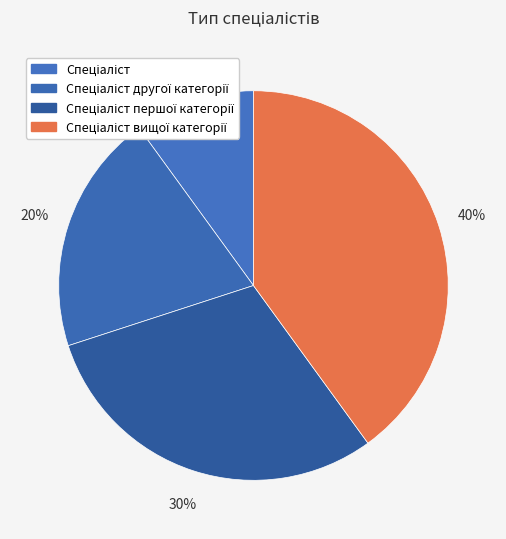

Which category has the biggest portion of the pie?

Спеціаліст вищої категорії